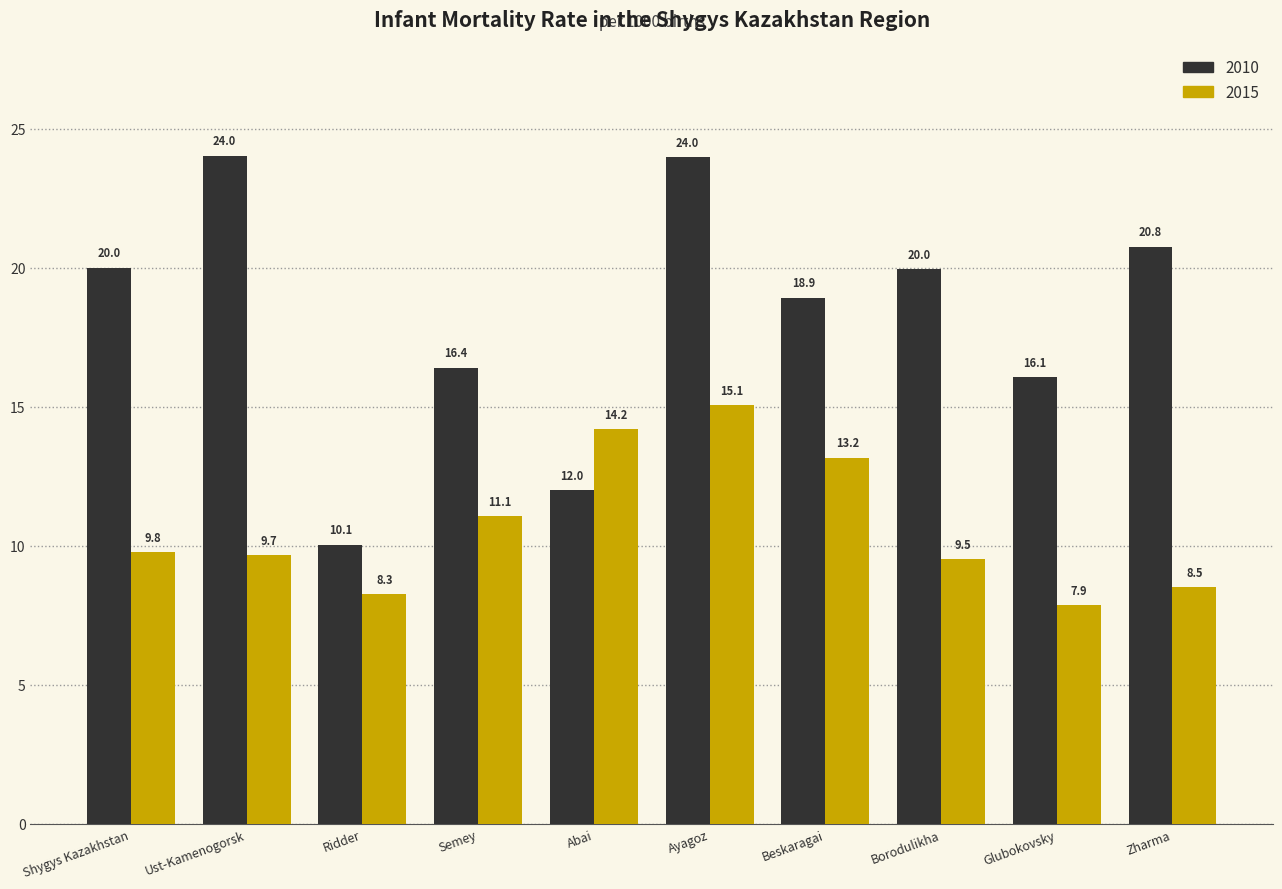

At how many categories does at least one series exceed 9?

10